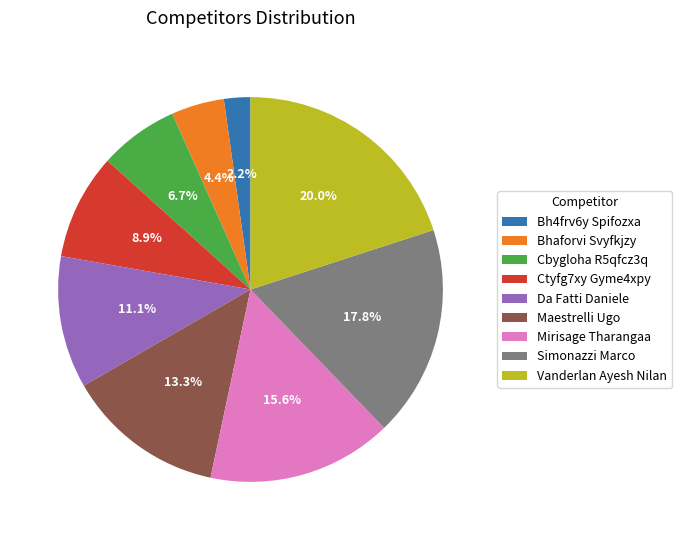

Which has a higher value, Bh4frv6y Spifozxa or Ctyfg7xy Gyme4xpy?

Ctyfg7xy Gyme4xpy